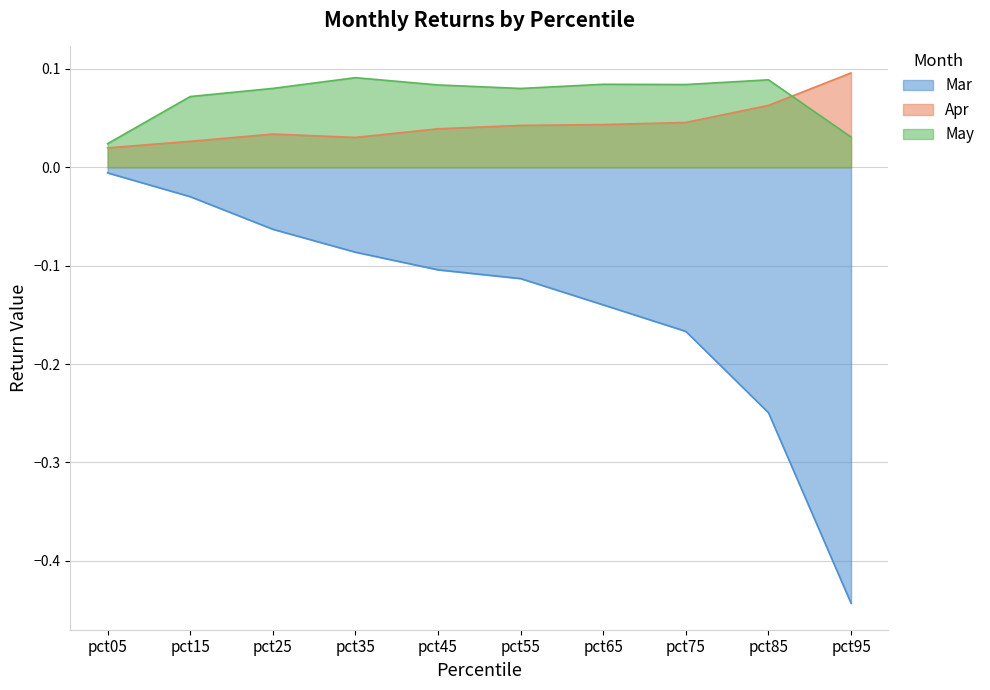

At which category is the sum across all series the highest?

pct15